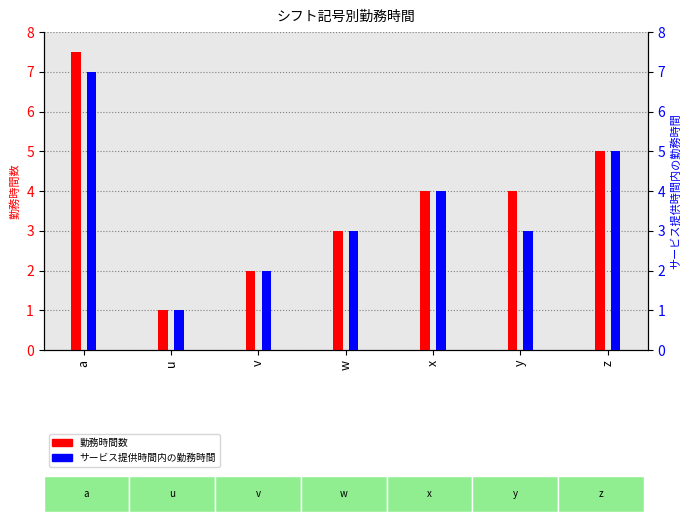

What is the approximate value of サービス提供時間内の勤務時間 at u?

1.0